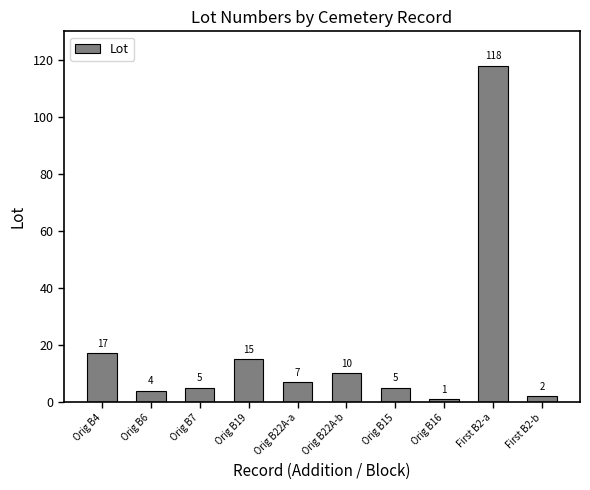

What is the average value?

18